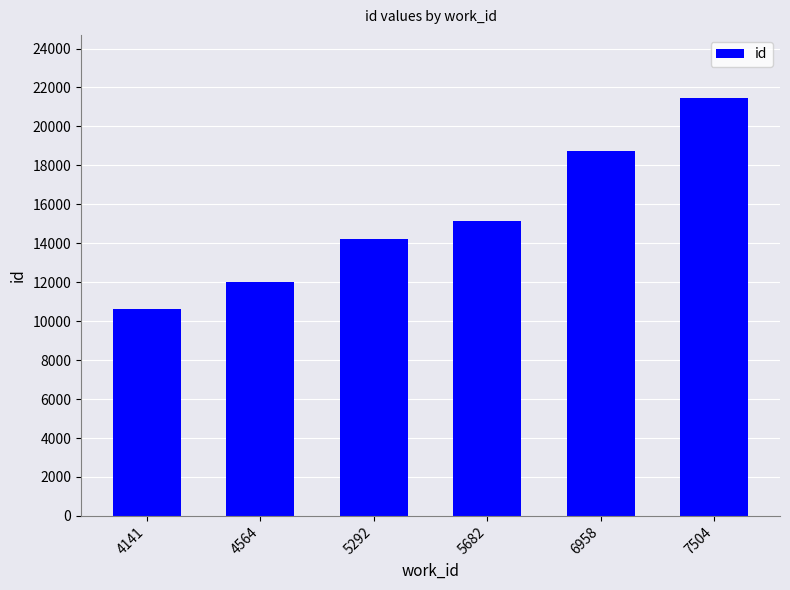

What is the difference between the maximum and minimum values?

10834